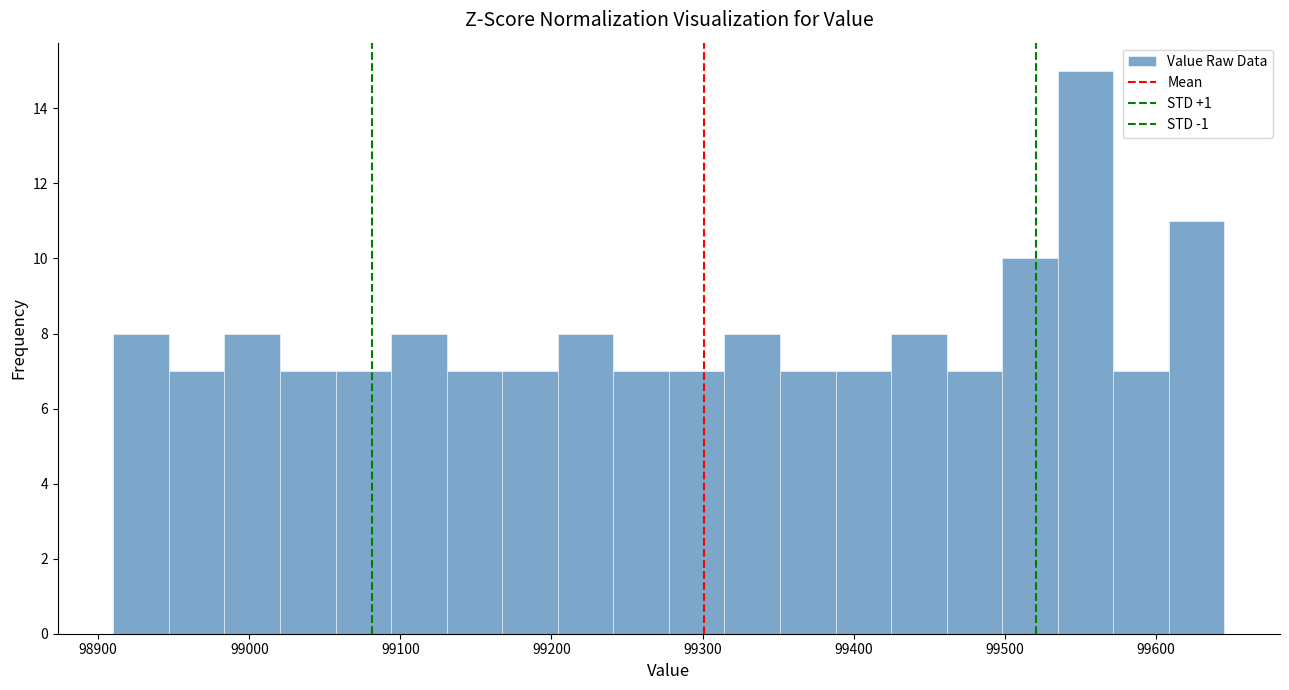

Around what value on the x-axis is the tallest bar? Give the approximate position of its centre, as read against the axis.

99550